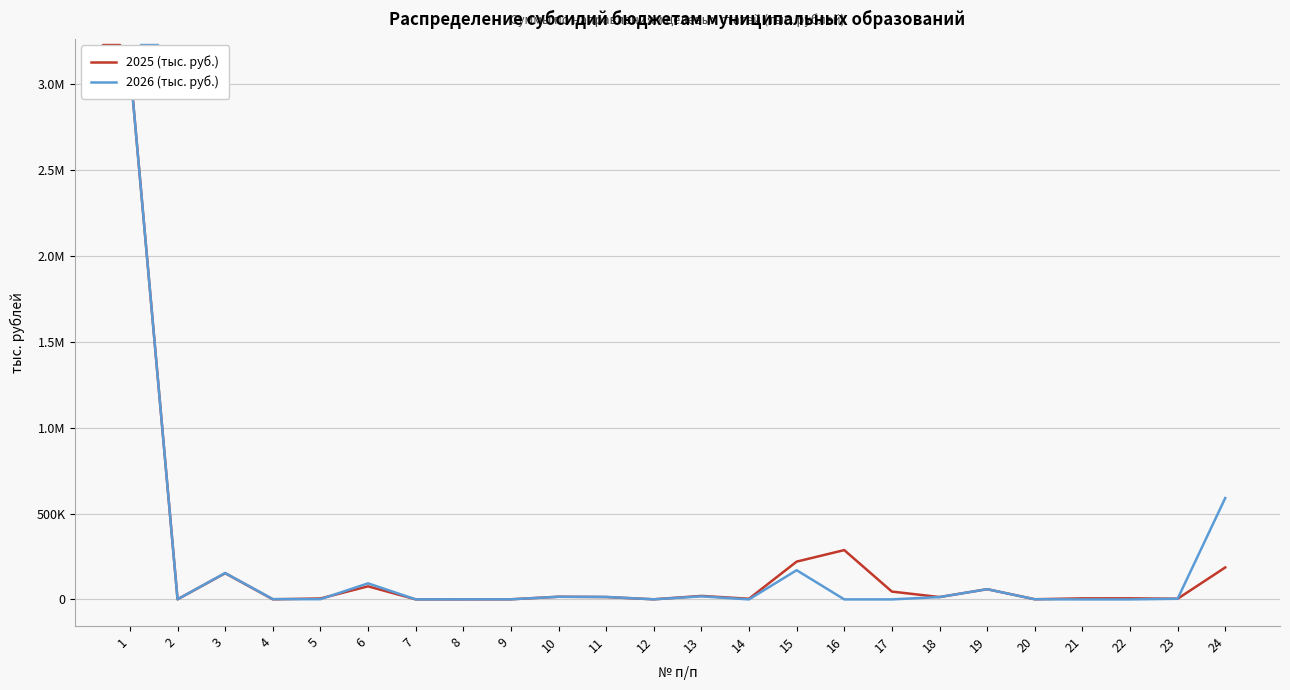

How many intersections are there between 2025 (тыс. руб.) and 2026 (тыс. руб.)?

3